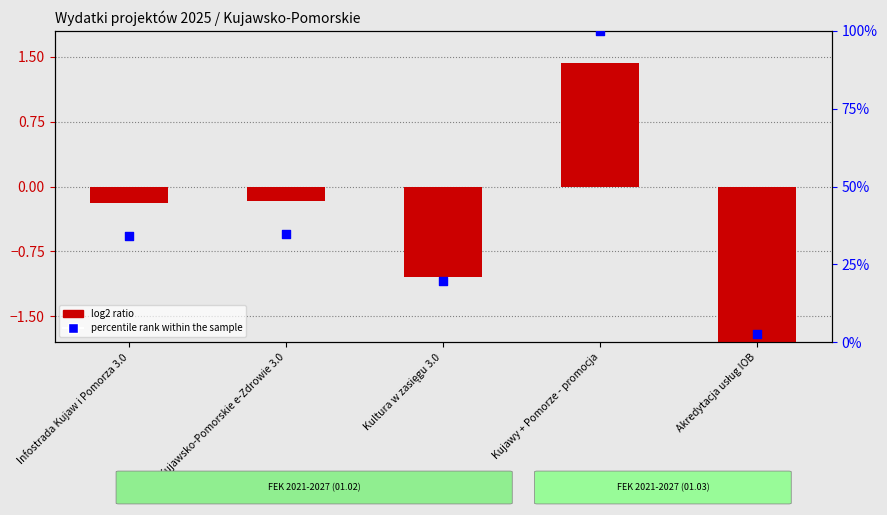

At how many categories does at least one series exceed 54?

1